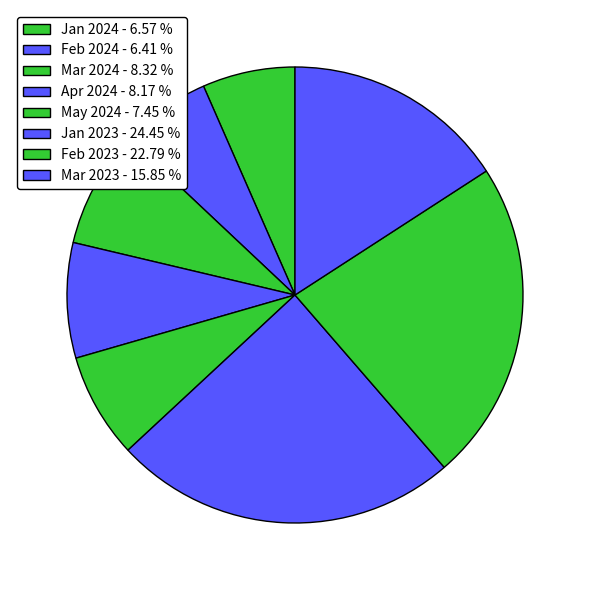

How many segments does this pie chart have?

8